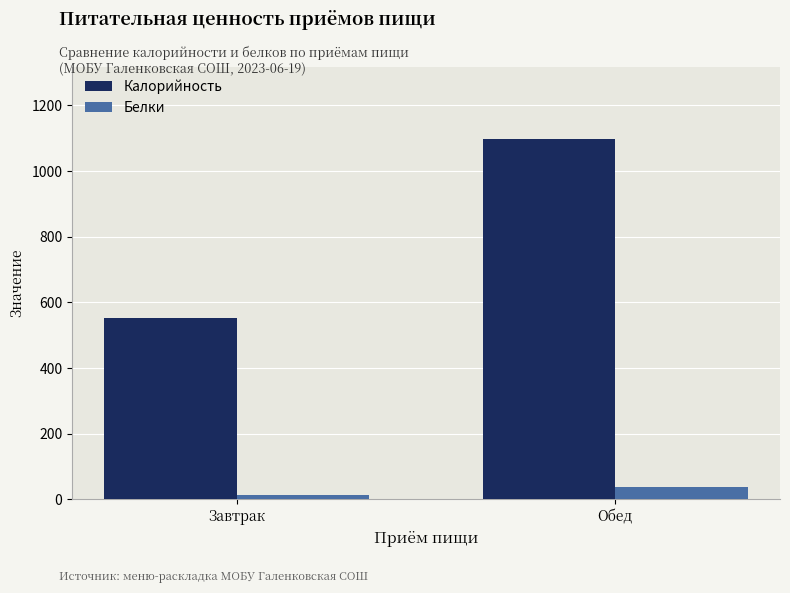

The value of Калорийность at Обед is 680.9. True or false?

False